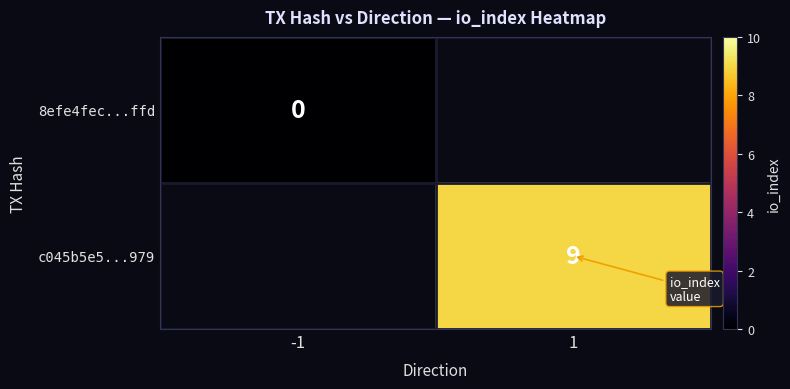

At how many categories does at least one series exceed 8?

1